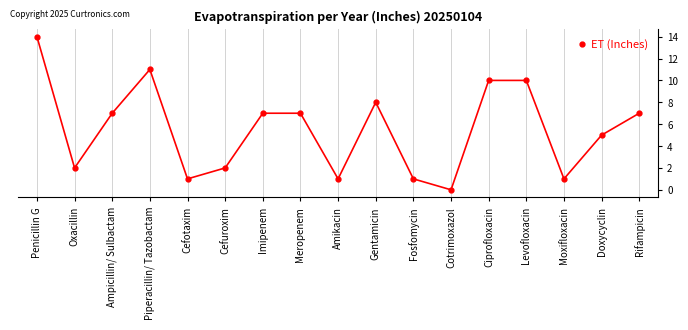

What is the difference between the values at Piperacillin/ Tazobactam and Fosfomycin?

10